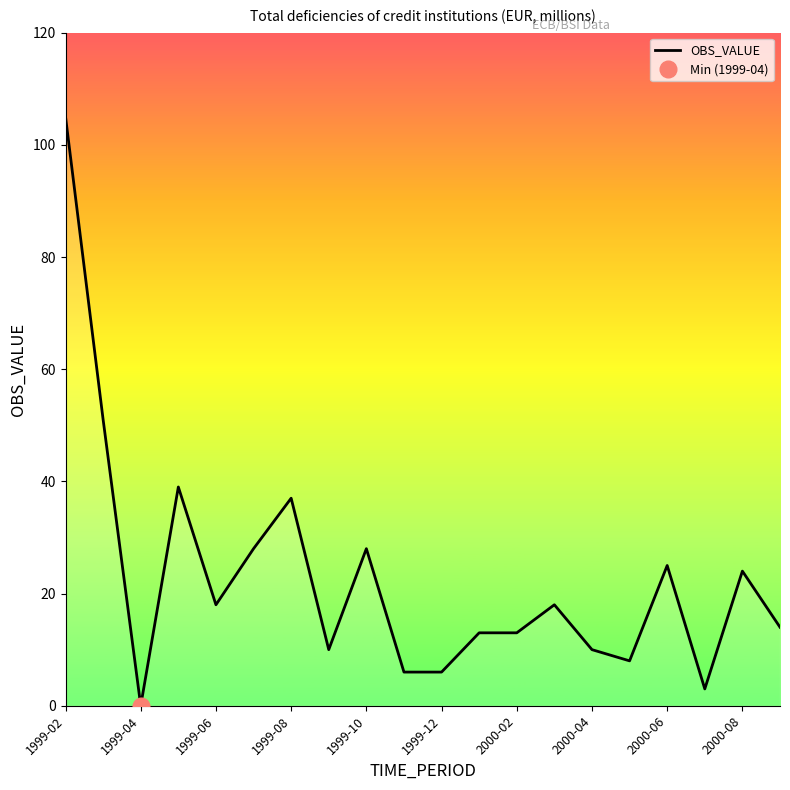

The value of OBS_VALUE at 2000-08 is 24. True or false?

True